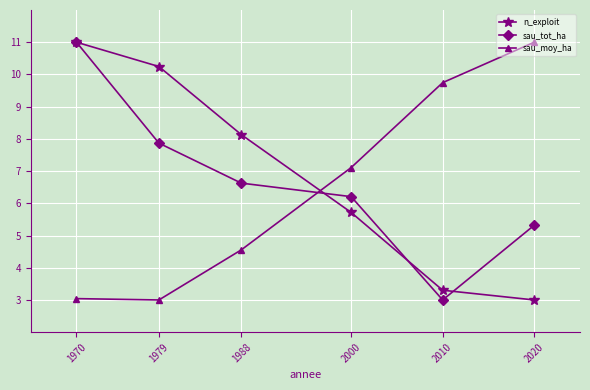

Reading right to left, extract all data points from this chart.

n_exploit: 2020=3.0	2010=3.3	2000=5.7	1988=8.1	1979=10.2	1970=11.0
sau_tot_ha: 2020=5.3	2010=3.0	2000=6.2	1988=6.6	1979=7.9	1970=11.0
sau_moy_ha: 2020=11.0	2010=9.7	2000=7.1	1988=4.6	1979=3.0	1970=3.0